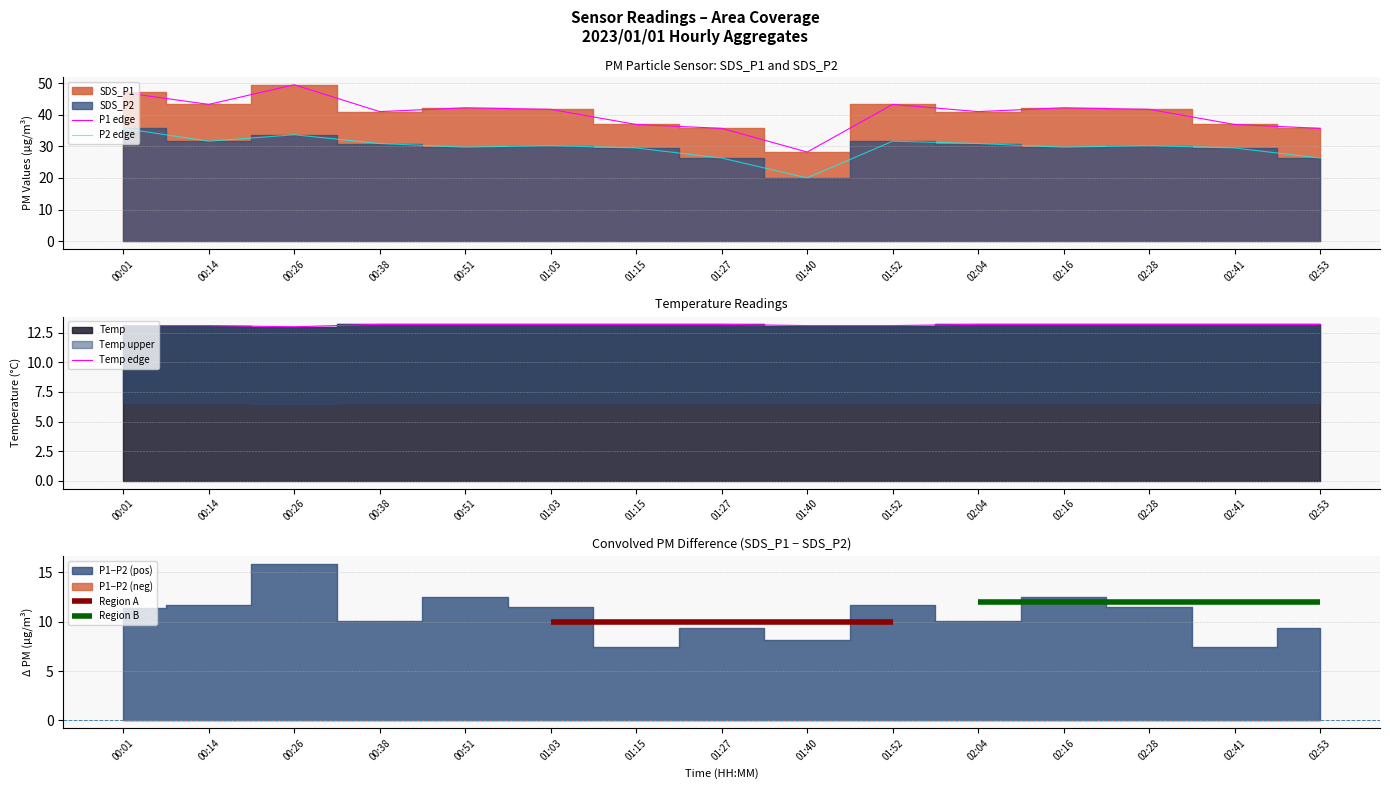

What is the maximum value shown in the chart?

49.5